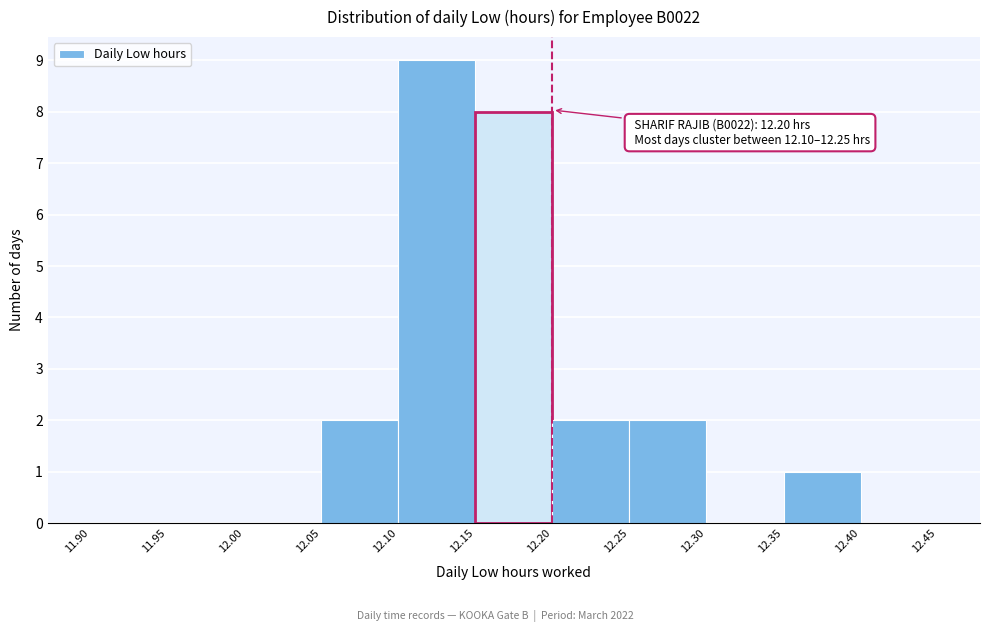

Which range on the x-axis has the tallest bar?

12.10 to 12.15